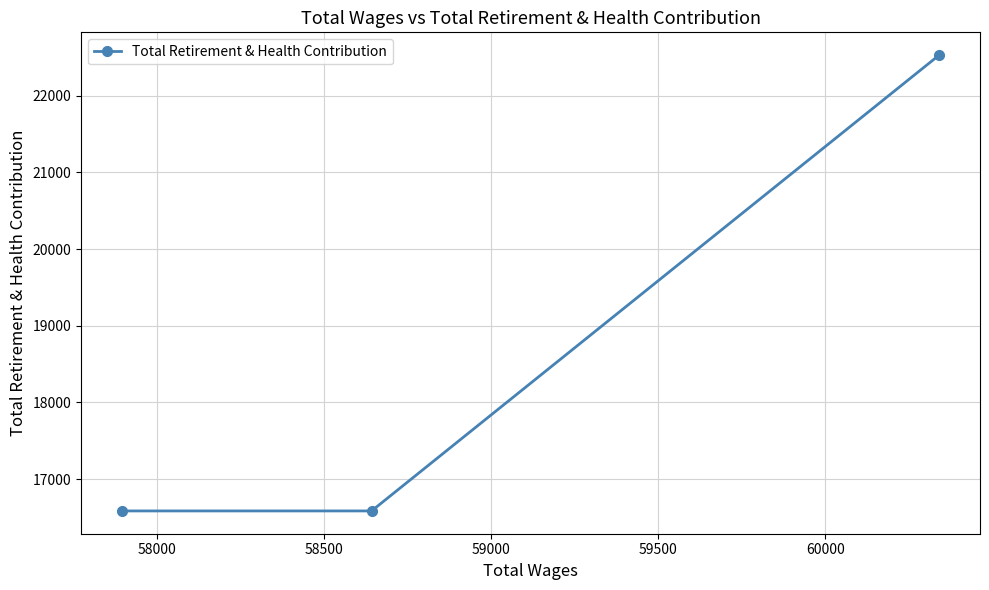

What is the smallest value displayed?

16585